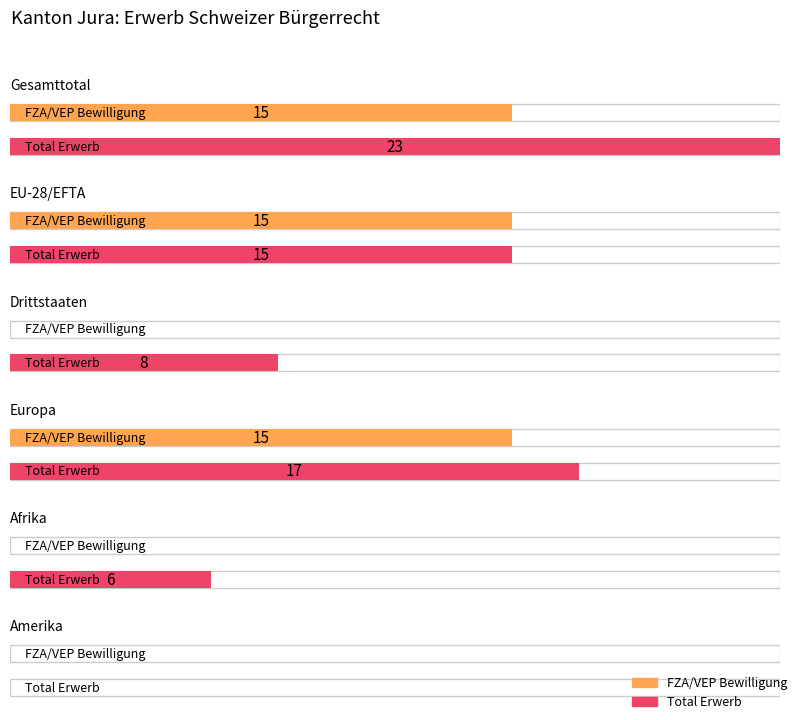

What is the value of the Total Erwerb bar at the 2nd from the left?

15